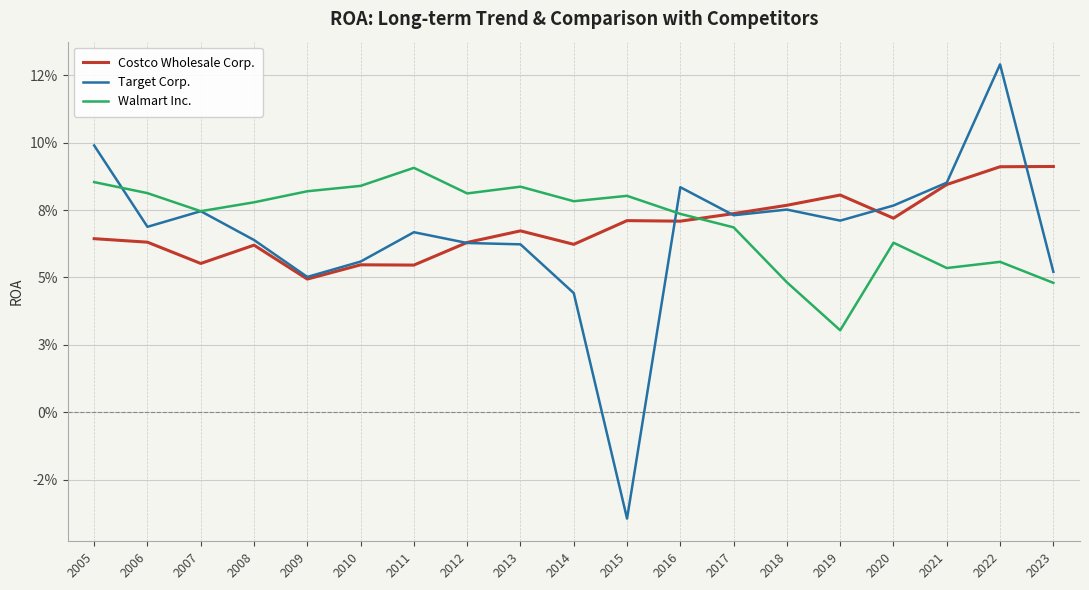

Does the chart have visible grid lines?

Yes